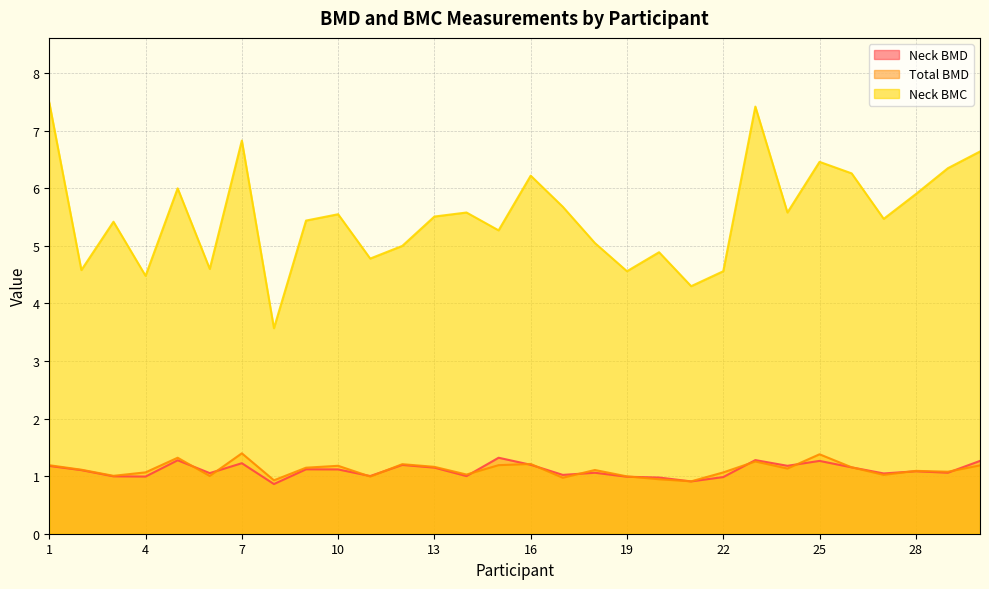

What is the difference between the Total BMD values at 25 and 27?

0.4